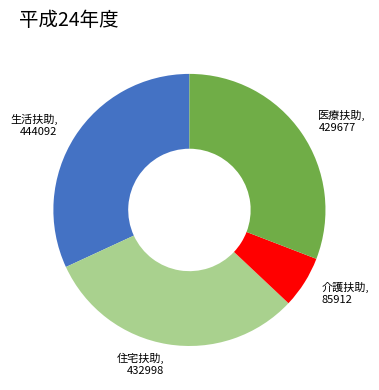

Approximately how many times larger is the value at 医療扶助 compared to 生活扶助?

1.0